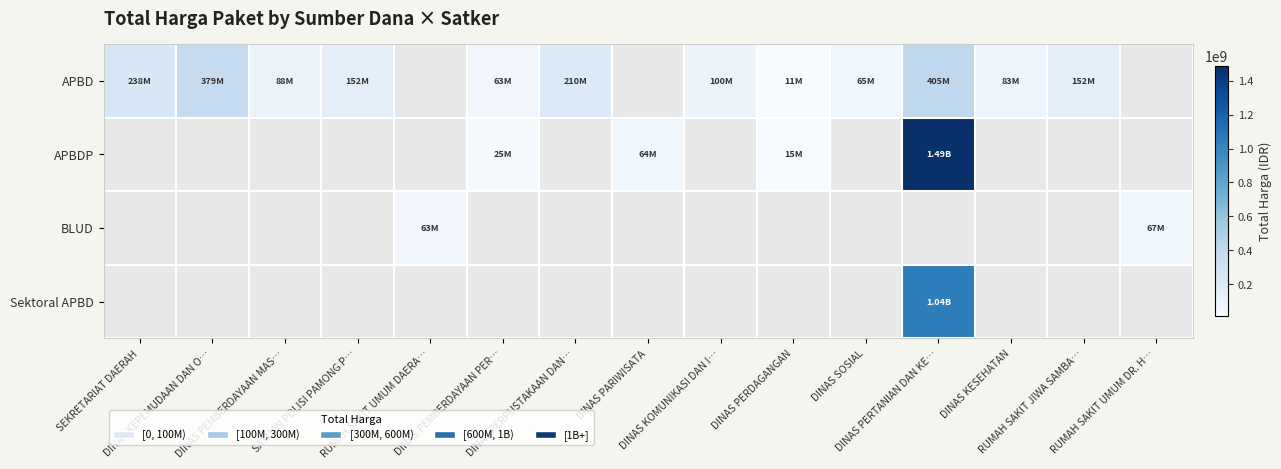

Which label corresponds to the largest value in the chart?

DINAS PERTANIAN DAN KE…